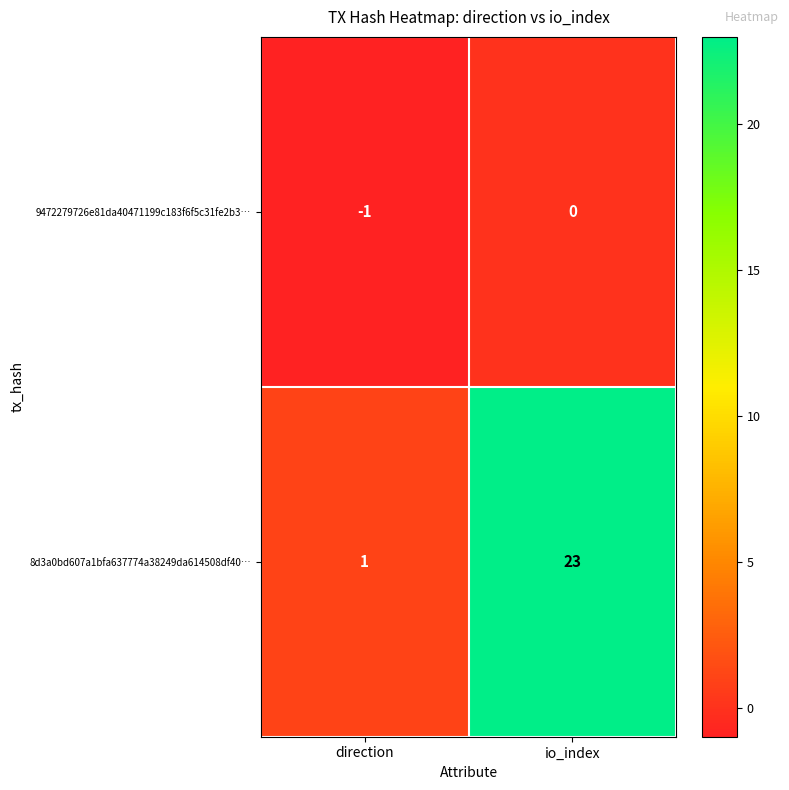

Between direction and io_index, which series saw the biggest shift?

8d3a0bd607a1bfa637774a38249da614508df40…